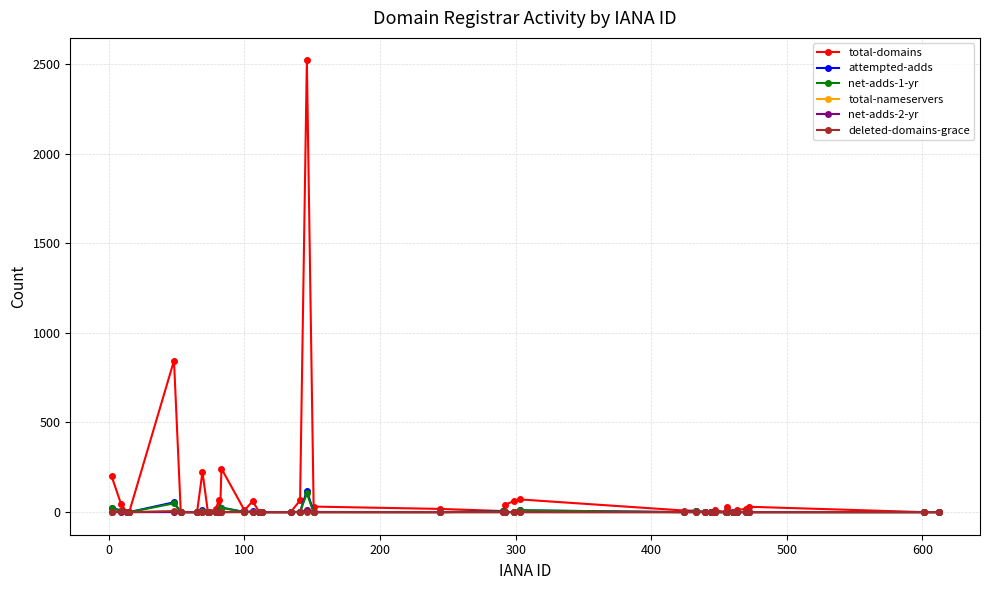

Which series has the largest range (max minus min)?

total-domains